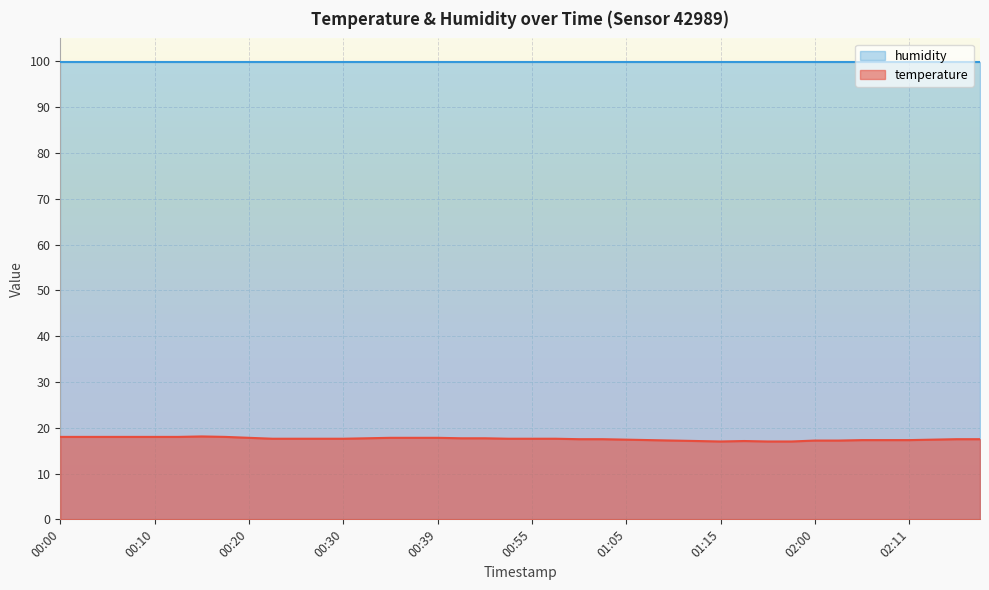

List the labels in order of value, smallest first.

01:15, 01:49, 01:57, 01:12, 01:41, 01:10, 02:00, 02:02, 01:07, 02:05, 02:08, 02:11, 01:05, 02:13, 01:00, 01:02, 02:16, 02:18, 00:22, 00:25, 00:27, 00:30, 00:53, 00:55, 00:58, 00:32, 00:42, 00:48, 00:20, 00:34, 00:37, 00:39, 00:00, 00:03, 00:05, 00:08, 00:10, 00:13, 00:17, 00:15